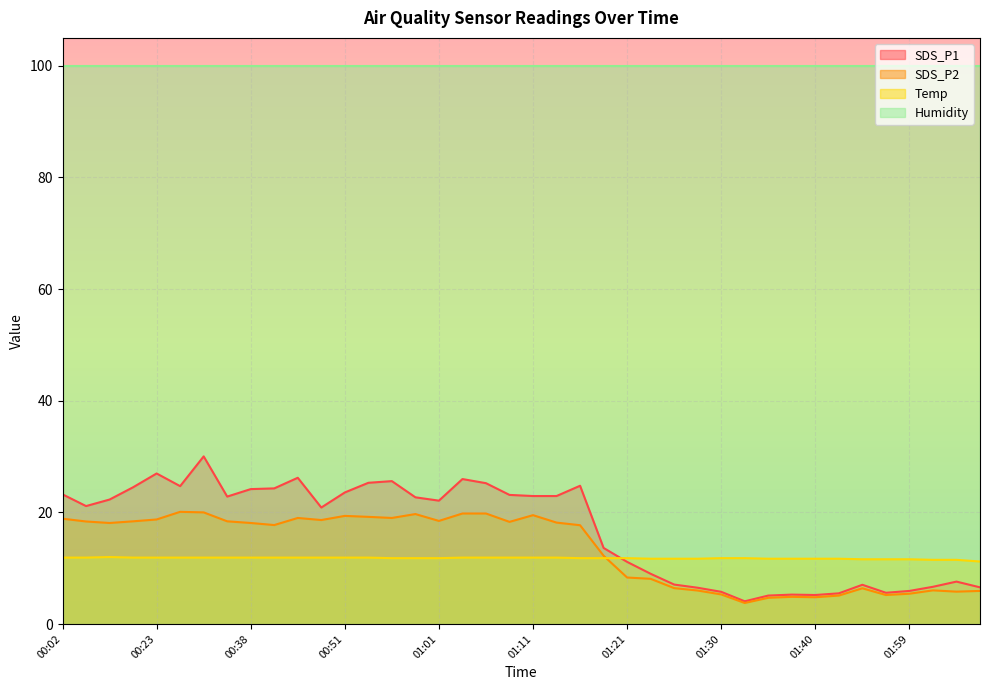

True or false: SDS_P1 and SDS_P2 intersect in this chart.

False